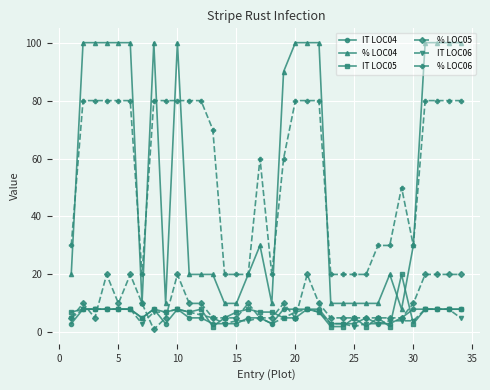

How many distinct data groups are displayed?

6